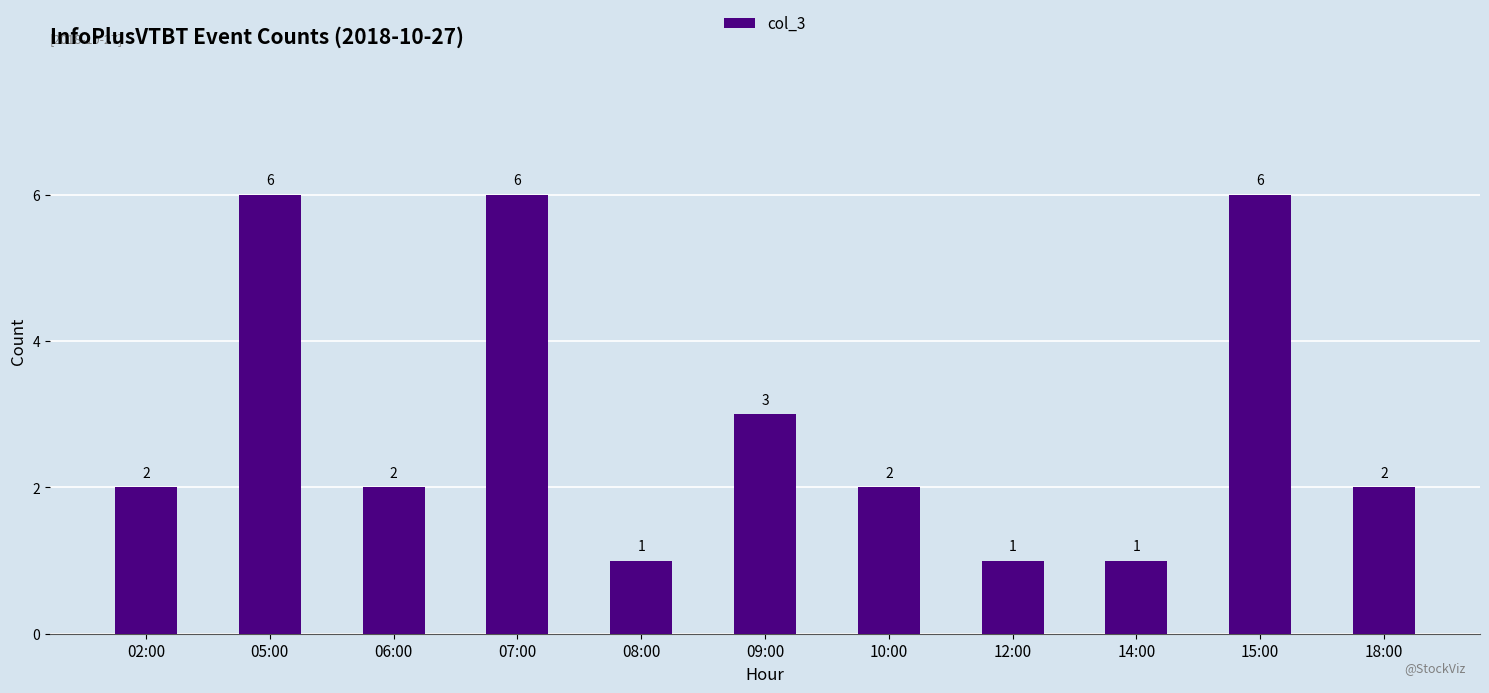

The chart shows a value of 2 at 02:00. True or false?

True